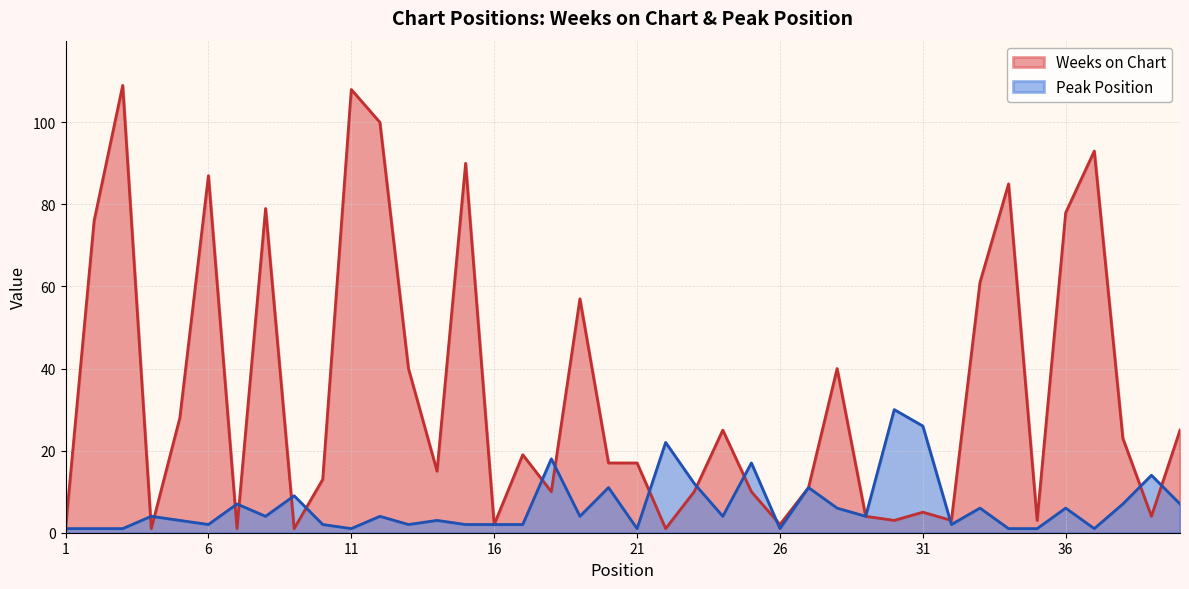

Rank the series by their maximum value, from highest to lowest.

Weeks on Chart, Peak Position